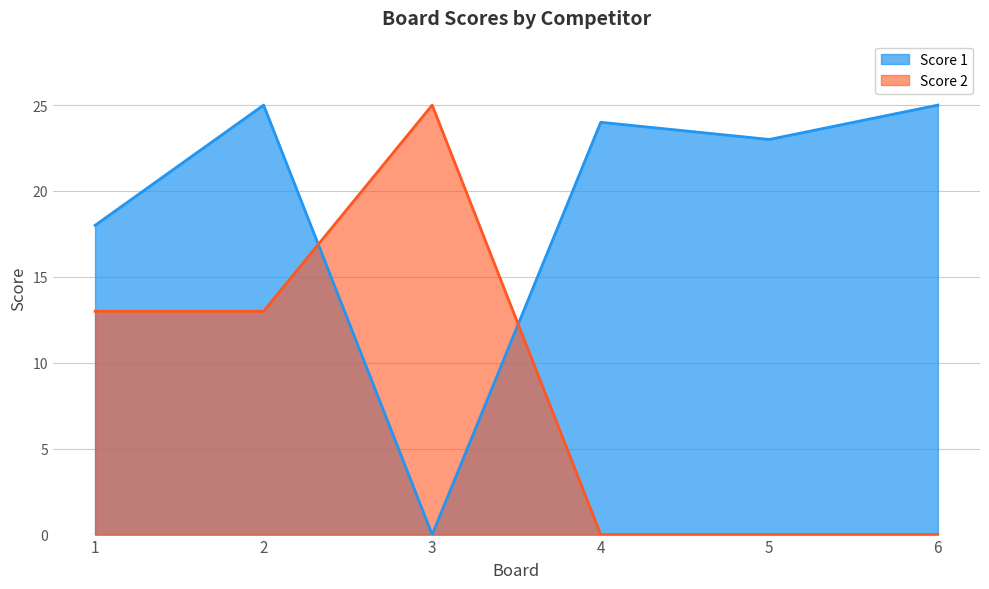

At which category does Score 1 reach its first local valley?

3